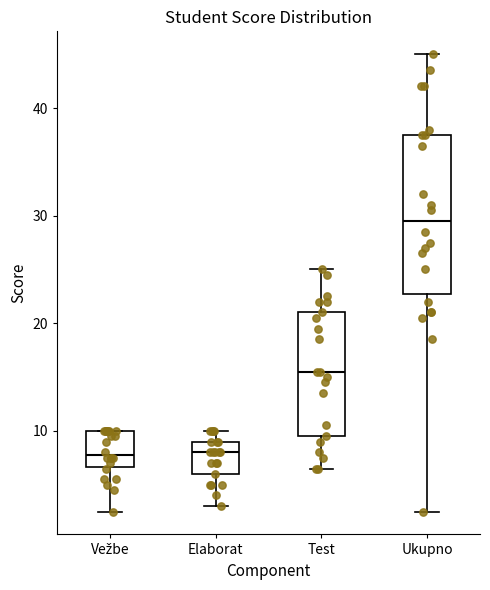

Which box's median line is the highest?

Ukupno